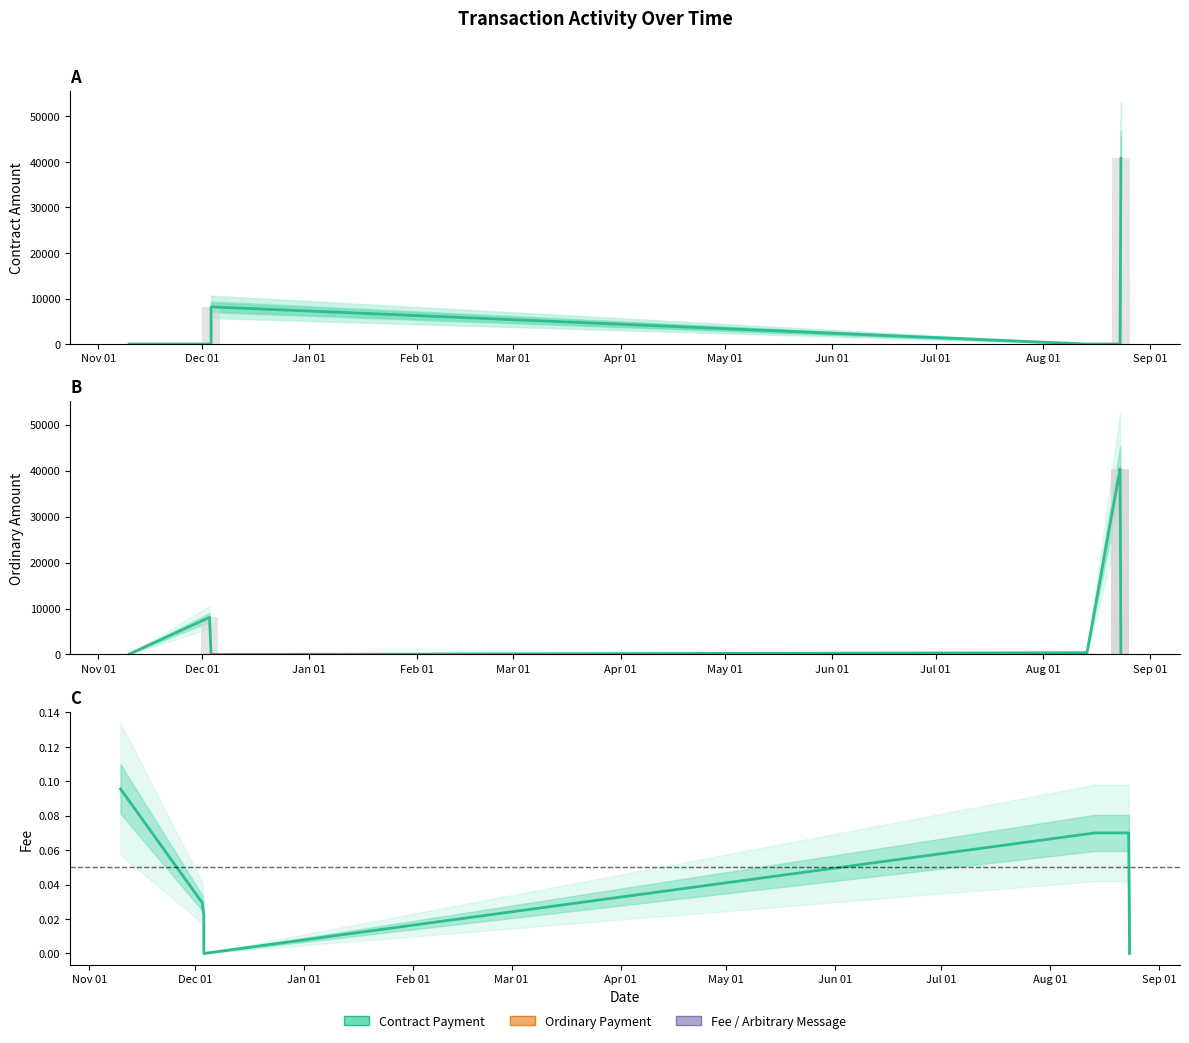

Where is Ordinary Payment nearest to the value 20200?

Dec 01